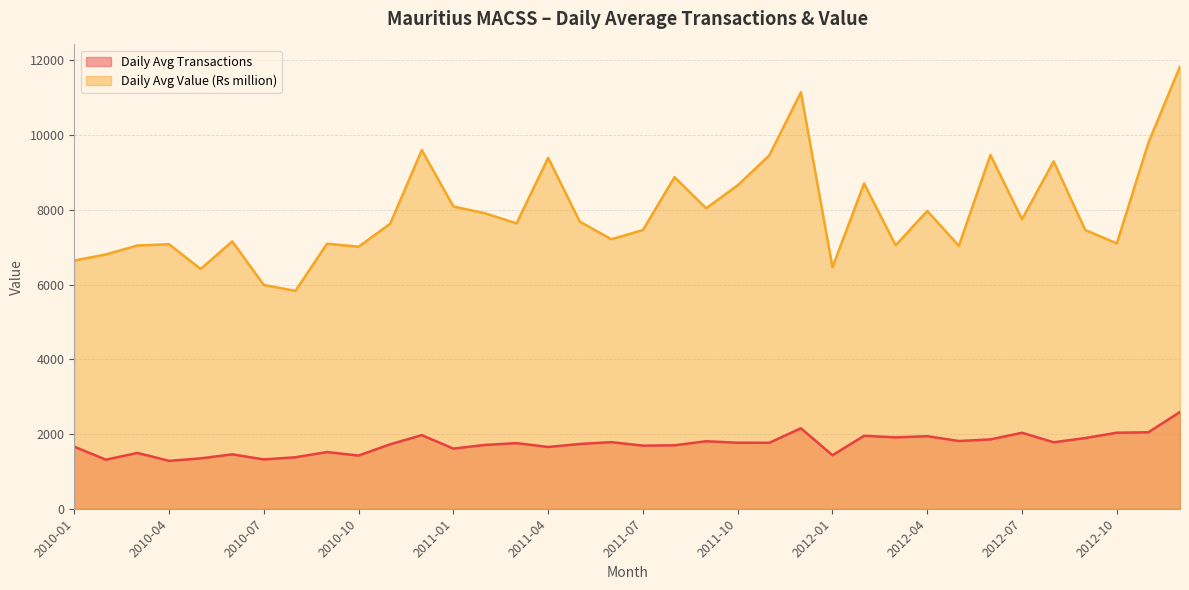

What is the value of the Daily Avg Transactions point at the 14th from the left?

1708